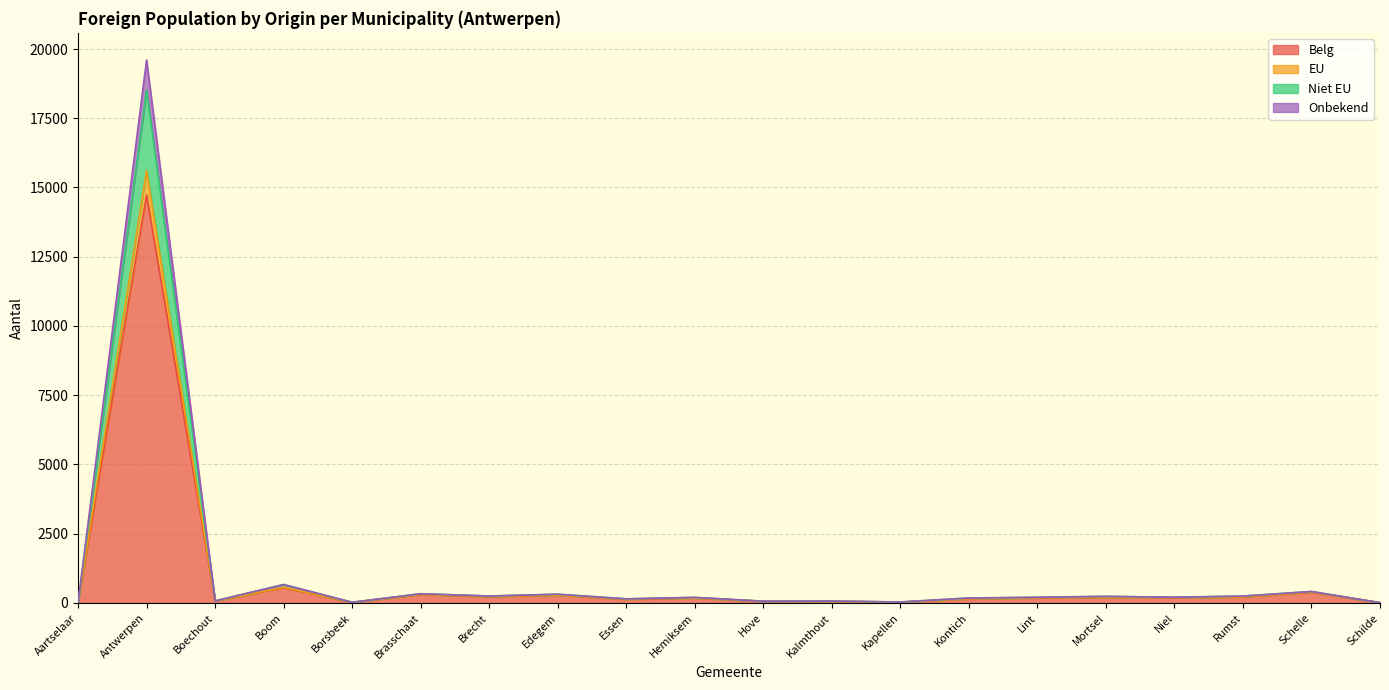

At which category is the sum across all series the highest?

Antwerpen